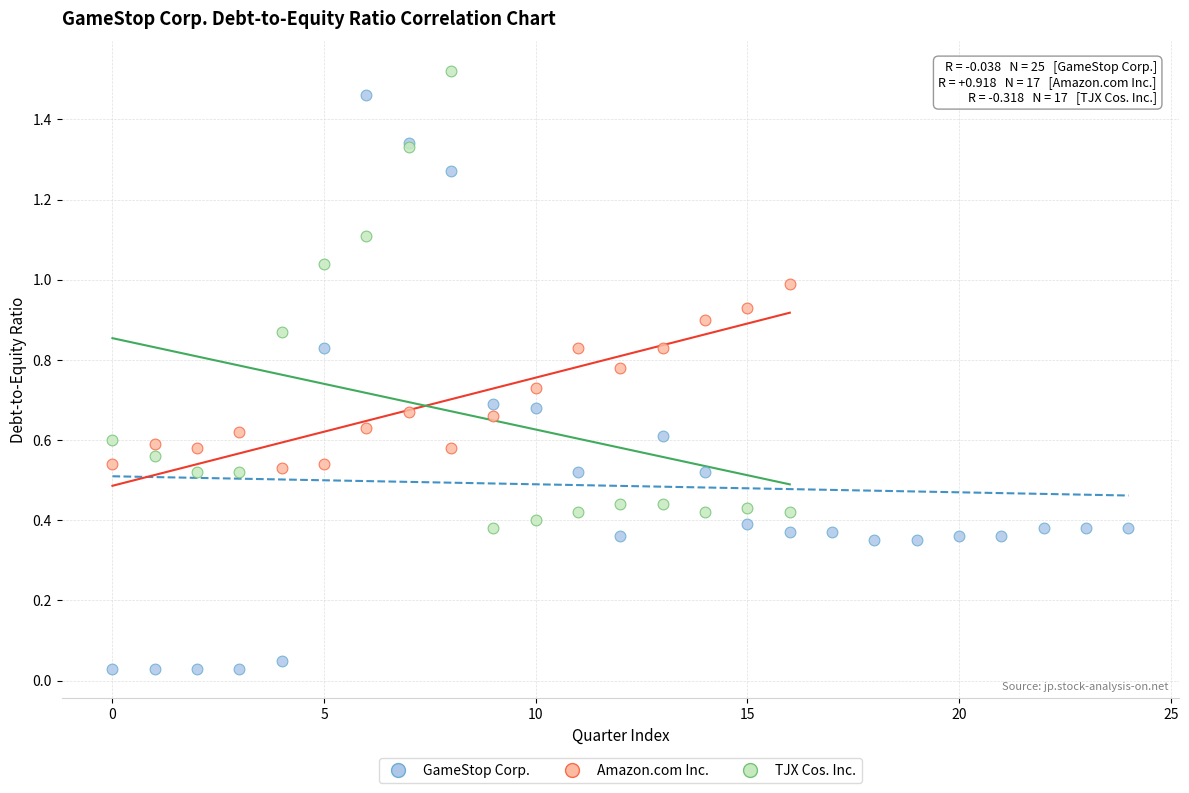

Which series has the largest Y range (max minus min)?

GameStop Corp.